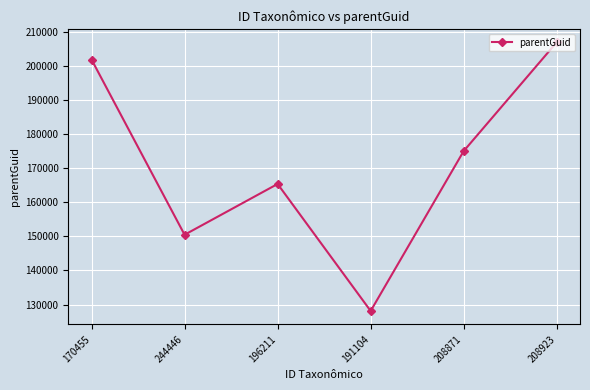

What is the approximate value at 191104?

128118